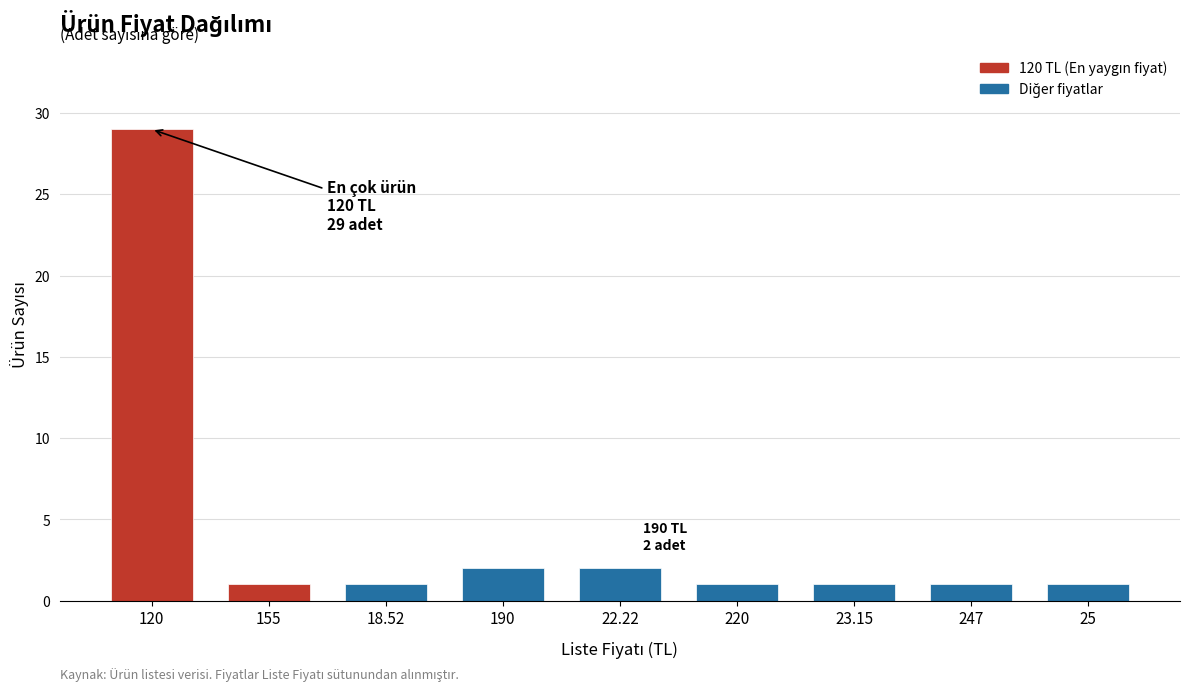

True or false: the data shows 1 at 18.52.

True